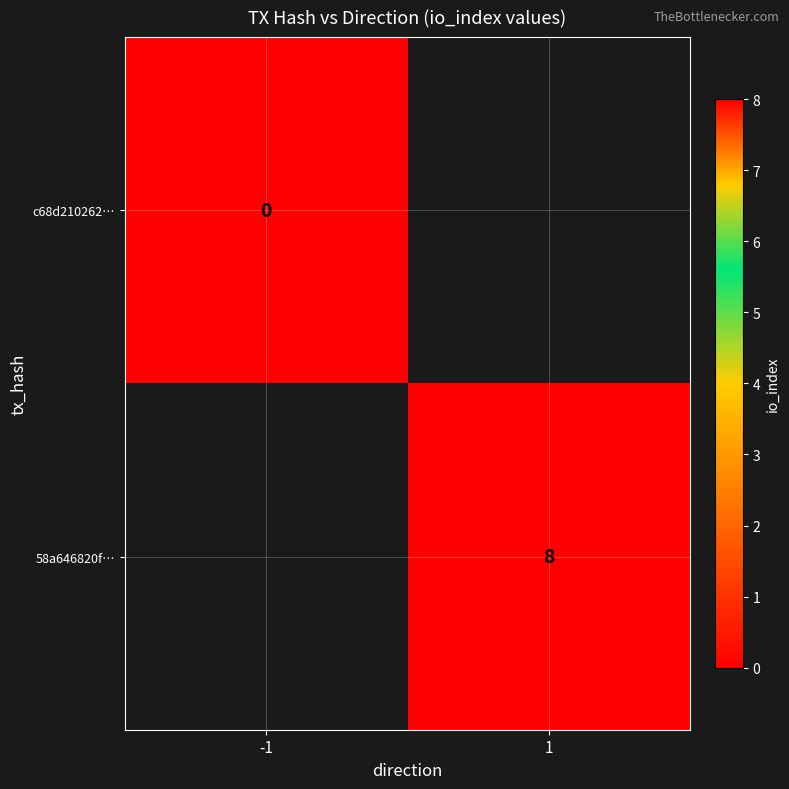

True or false: 58a646820f… has a value of 13 at 1.

False